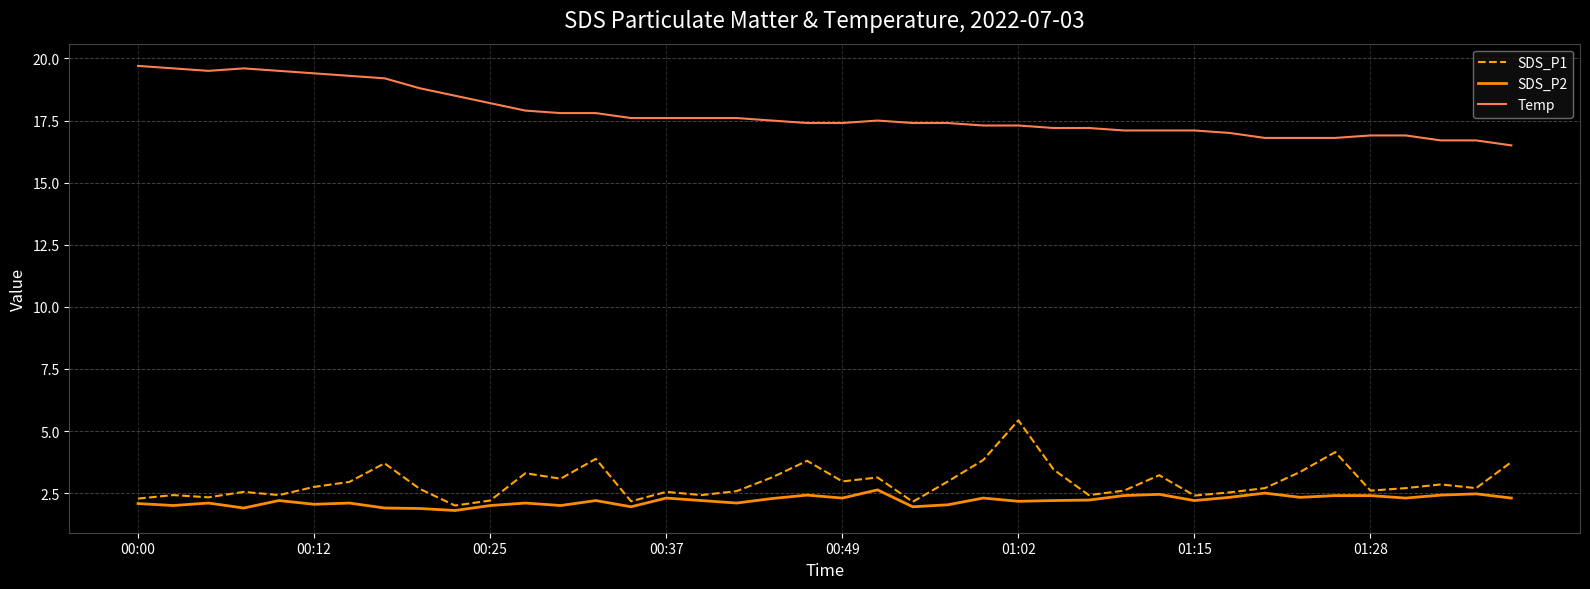

True or false: Temp and SDS_P2 intersect in this chart.

False